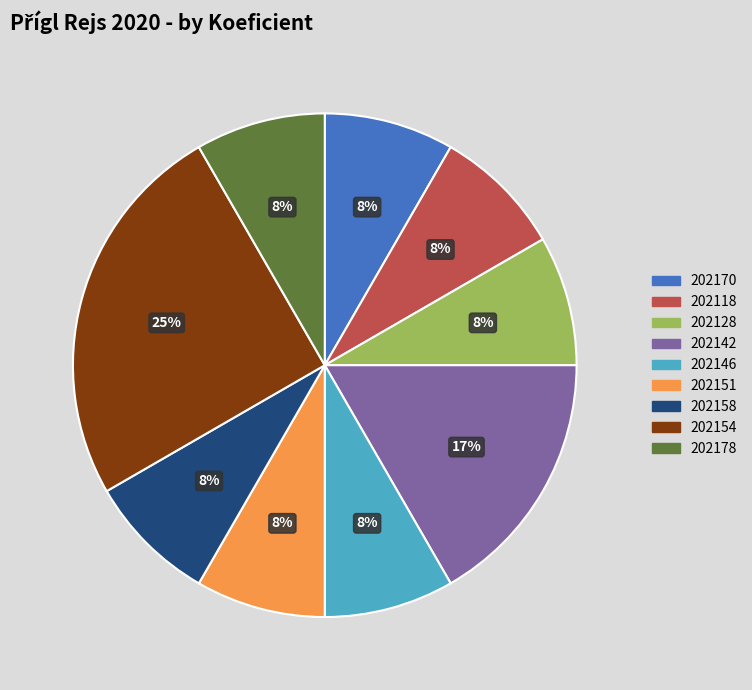

Is the sum of 202154 and 202151 greater than half?

No